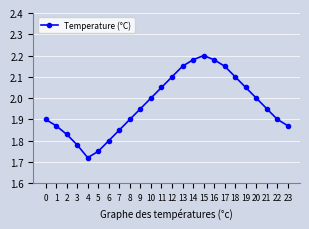

What is the ratio of the value at 13 to the value at 1?

1.1